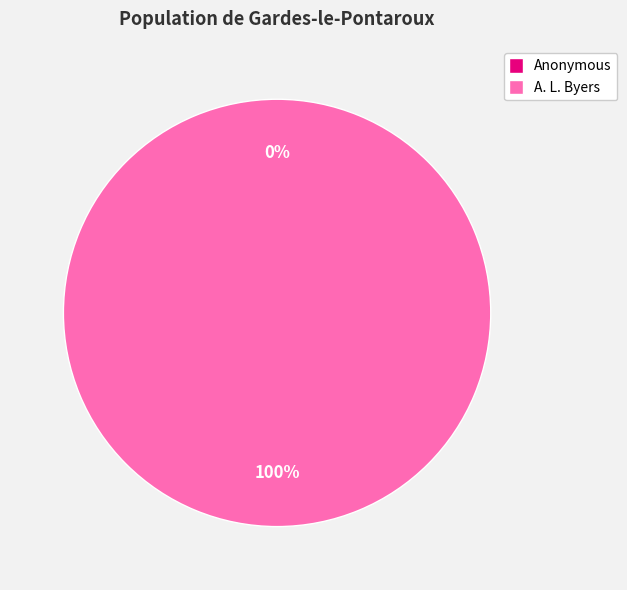

To the nearest percent, what is the difference between the largest and smallest slice percentages?

100%